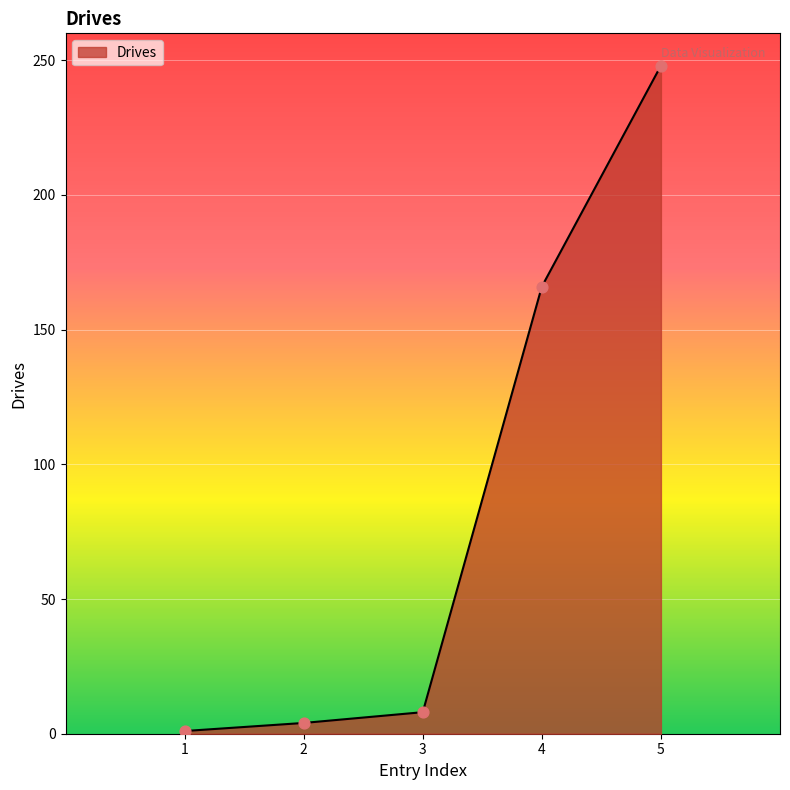

What is the ratio of the value at 5 to the value at 4?

1.5